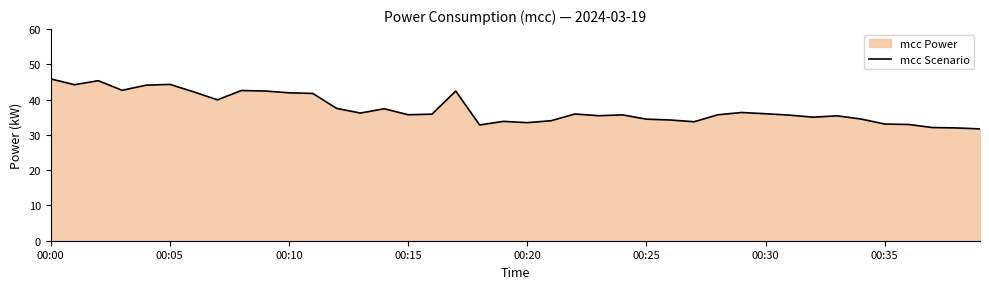

Does the chart have visible grid lines?

No